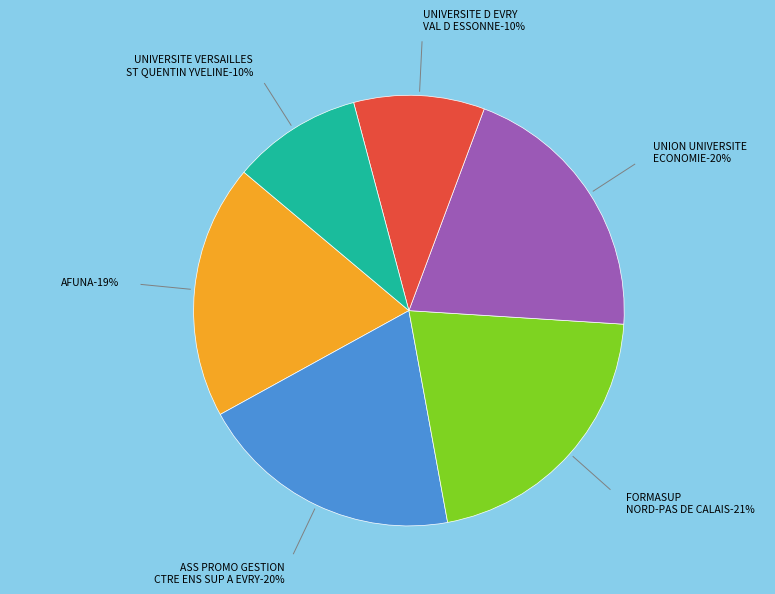

Count the number of slices in the pie.

6